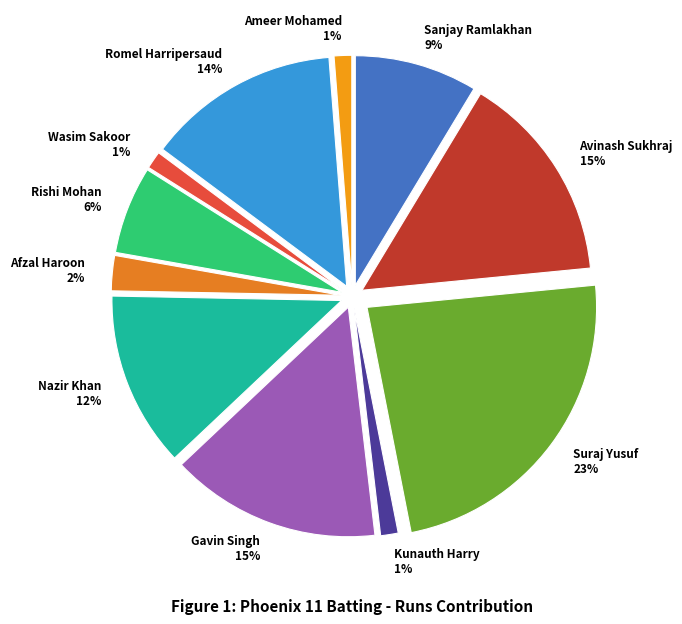

Does Wasim Sakoor account for over 50% of the chart?

No